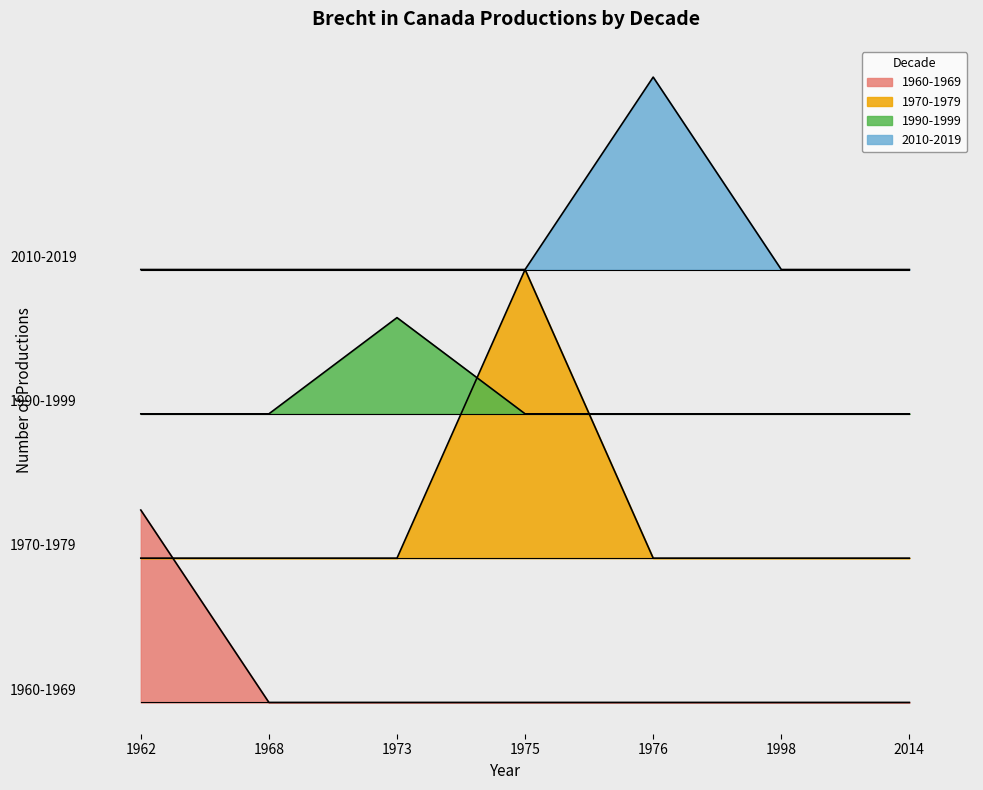

What is the average value of the 1970-1979 series?

1.9